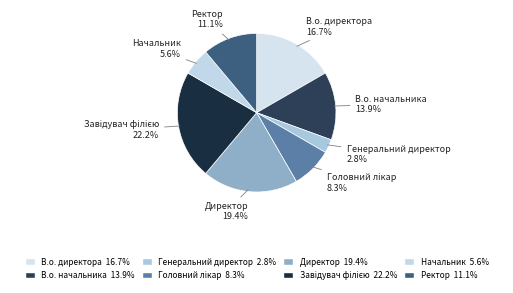

Rank the categories by value from lowest to highest.

Генеральний директор, Начальник, Головний лікар, Ректор, В.о. начальника, В.о. директора, Директор, Завідувач філією